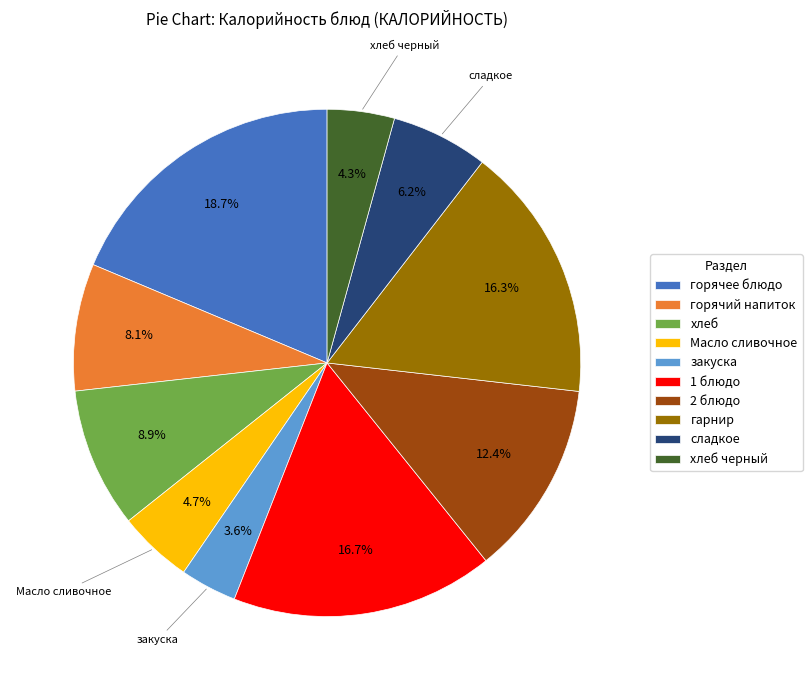

Is there any slice that represents more than half of the pie?

No